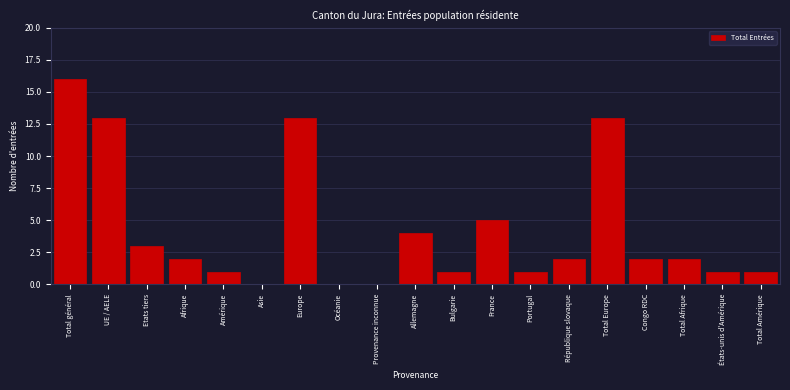

Reading right to left, extract all data points from this chart.

Total Amérique=1	États-unis d'Amérique=1	Total Afrique=2	Congo RDC=2	Total Europe=13	République slovaque=2	Portugal=1	France=5	Bulgarie=1	Allemagne=4	Provenance inconnue=0	Océanie=0	Europe=13	Asie=0	Amérique=1	Afrique=2	Etats tiers=3	UE / AELE=13	Total général=16